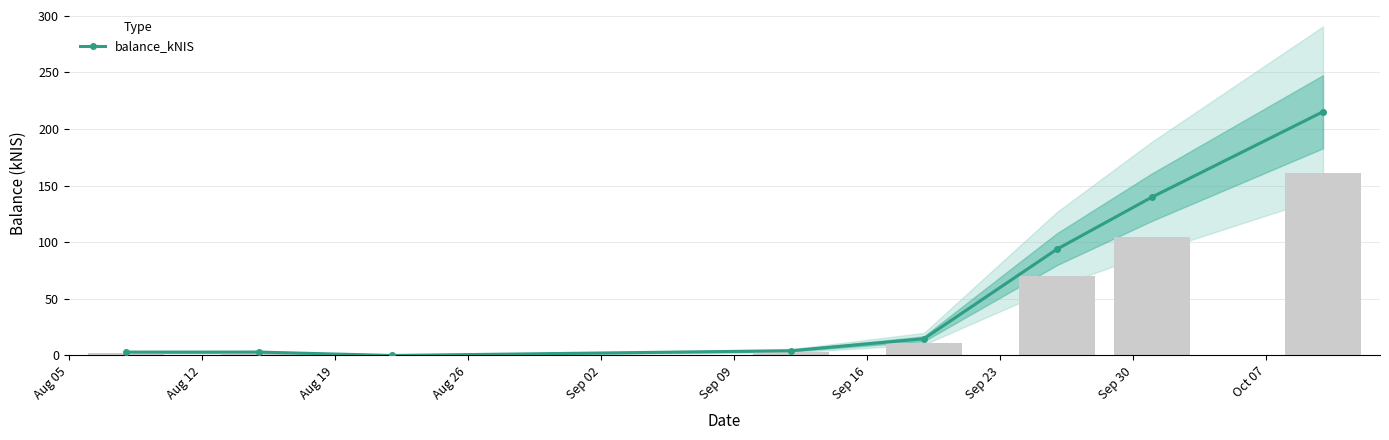

The chart shows a value of 21.0 at Sep 02. True or false?

False